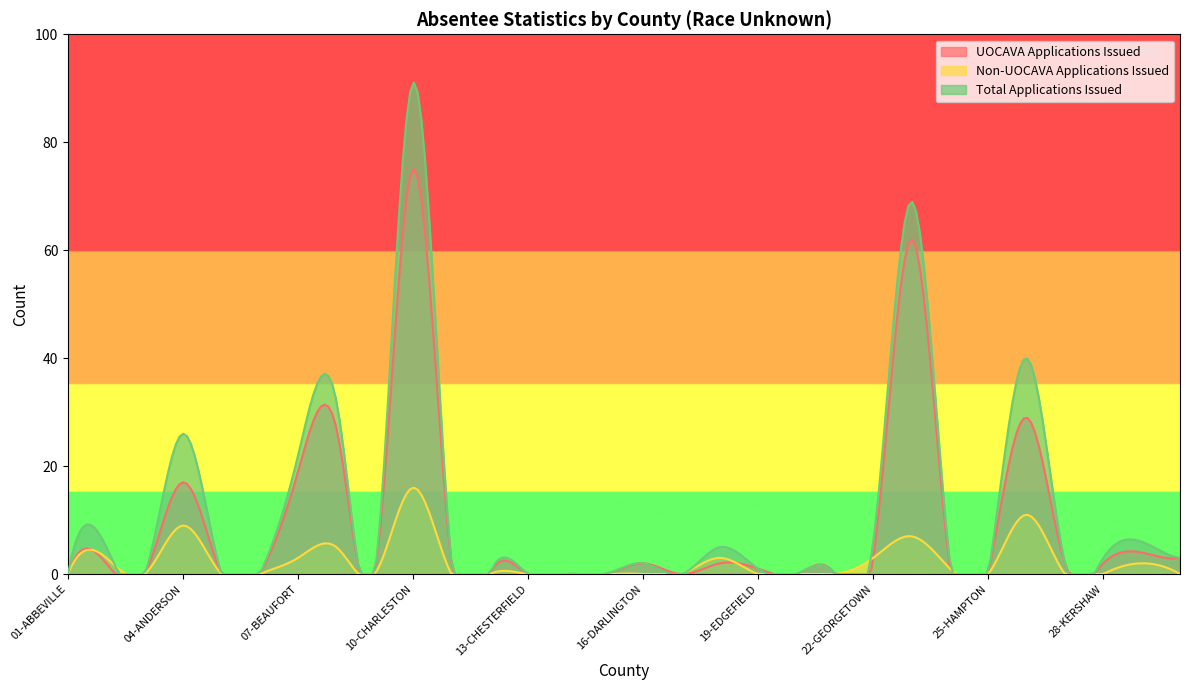

What is the value of the UOCAVA Applications Issued point at the 18th from the left?

2